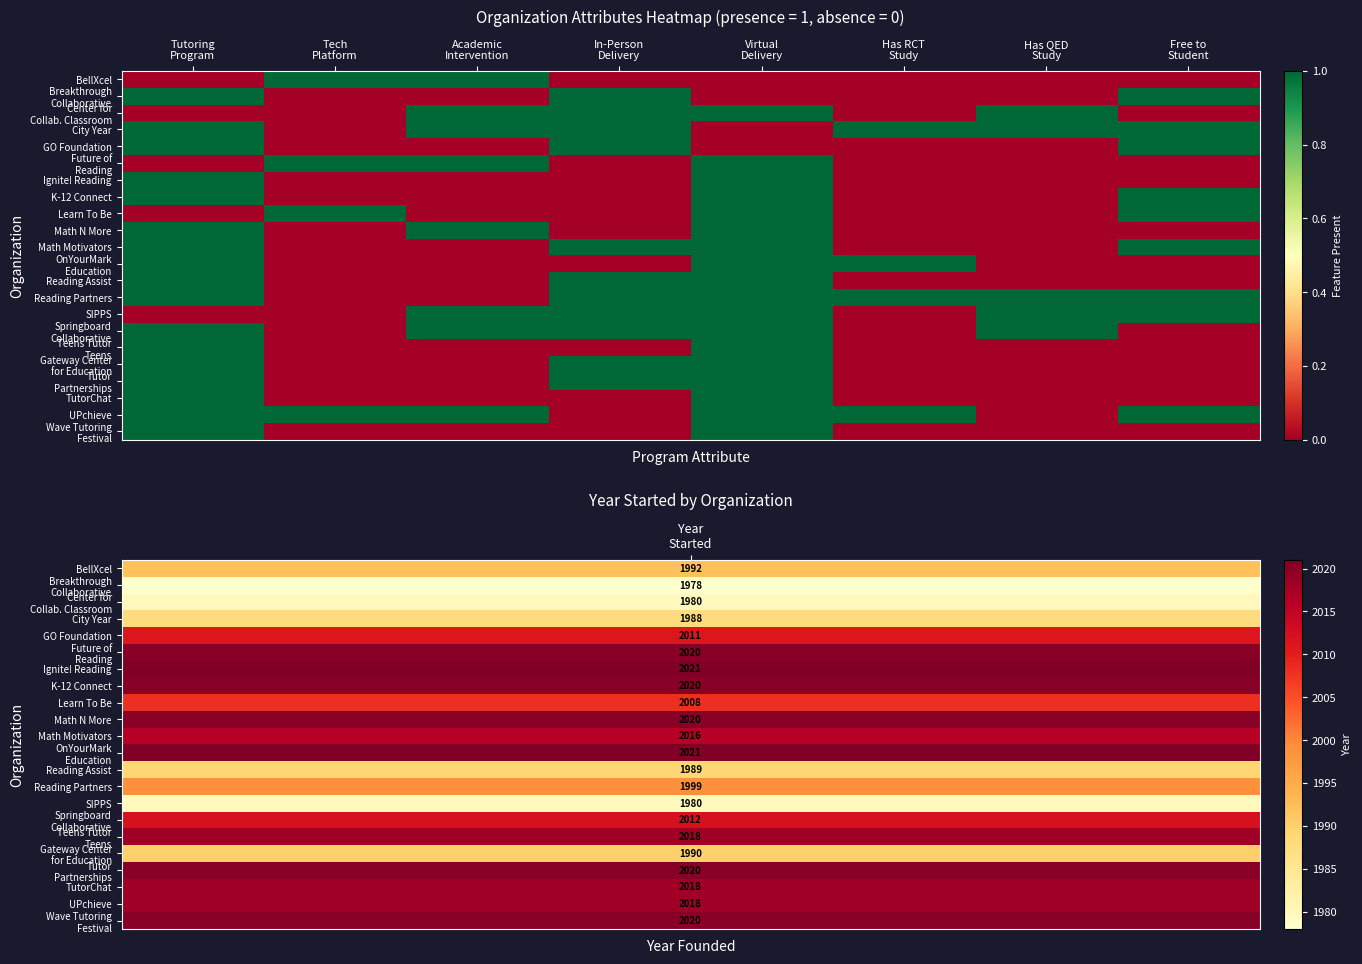

Which has a higher value, Free to
Student or Has RCT
Study?

Free to
Student